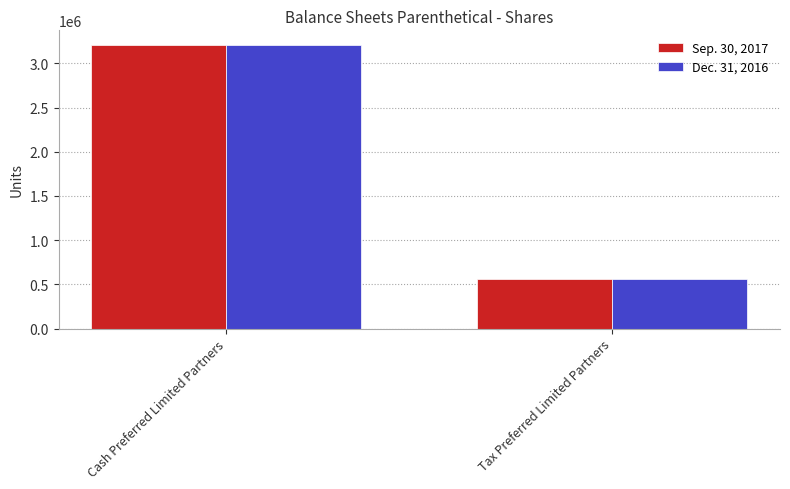

What is the value of the Dec. 31, 2016 bar at the 2nd from the left?

559040